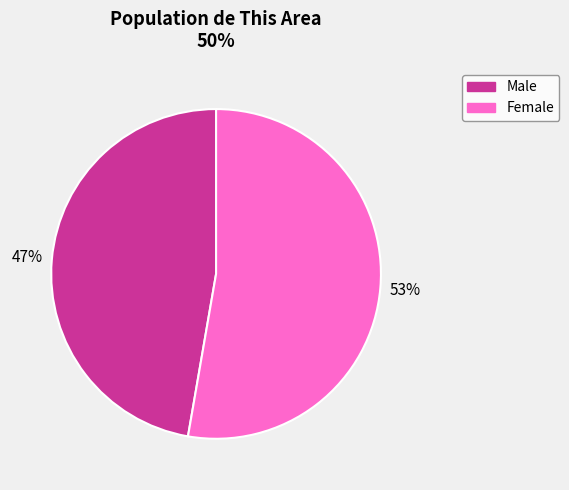

What is the ratio of the value at Female to the value at Male?

1.1